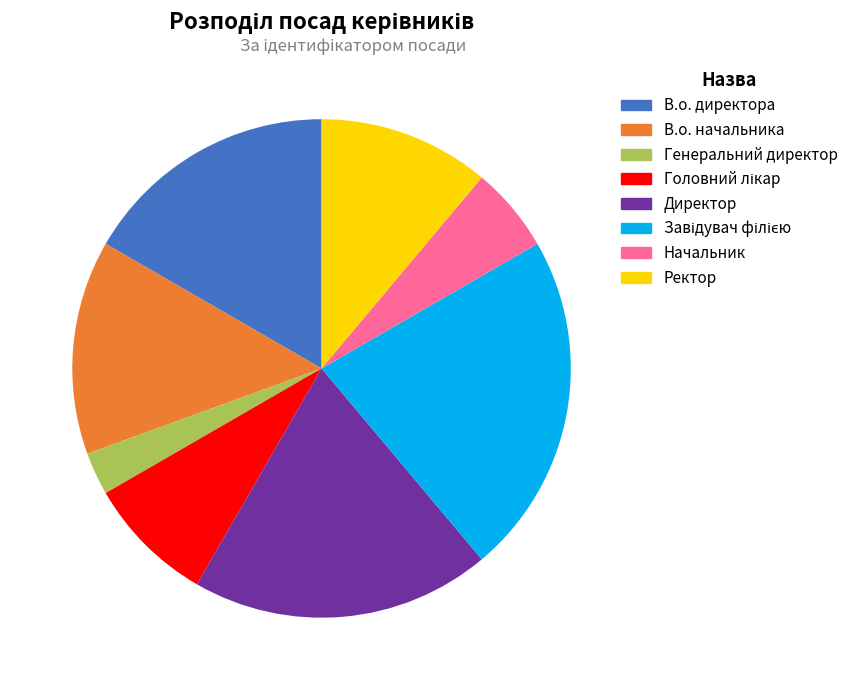

Which category has the smallest portion of the pie?

Генеральний директор